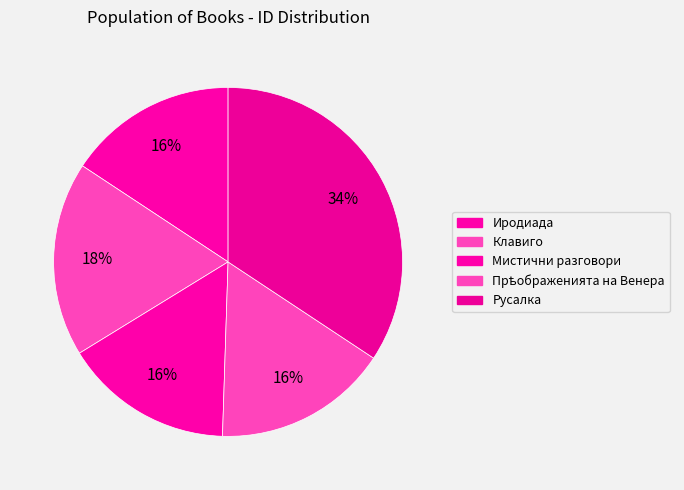

How much of the chart is everything except Клавиго?

82.0%